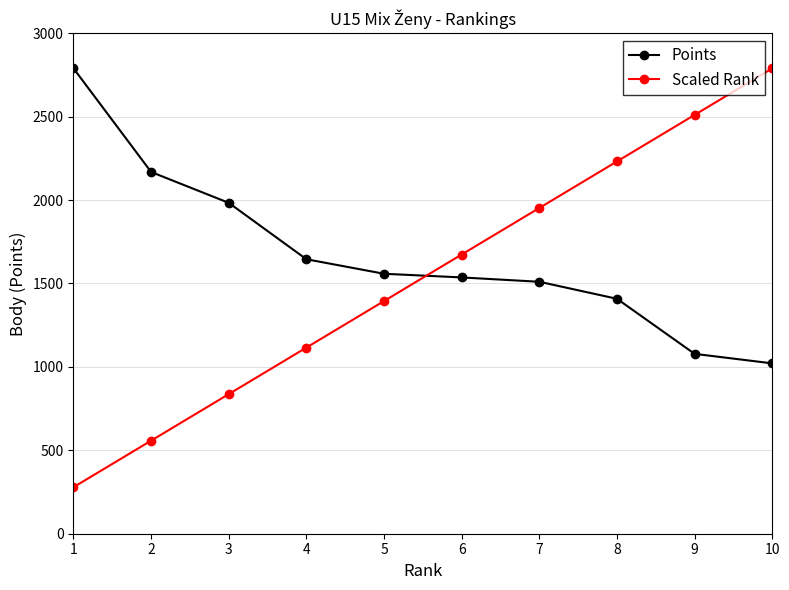

Is it true that Points equals 1510.0 at 7?

True